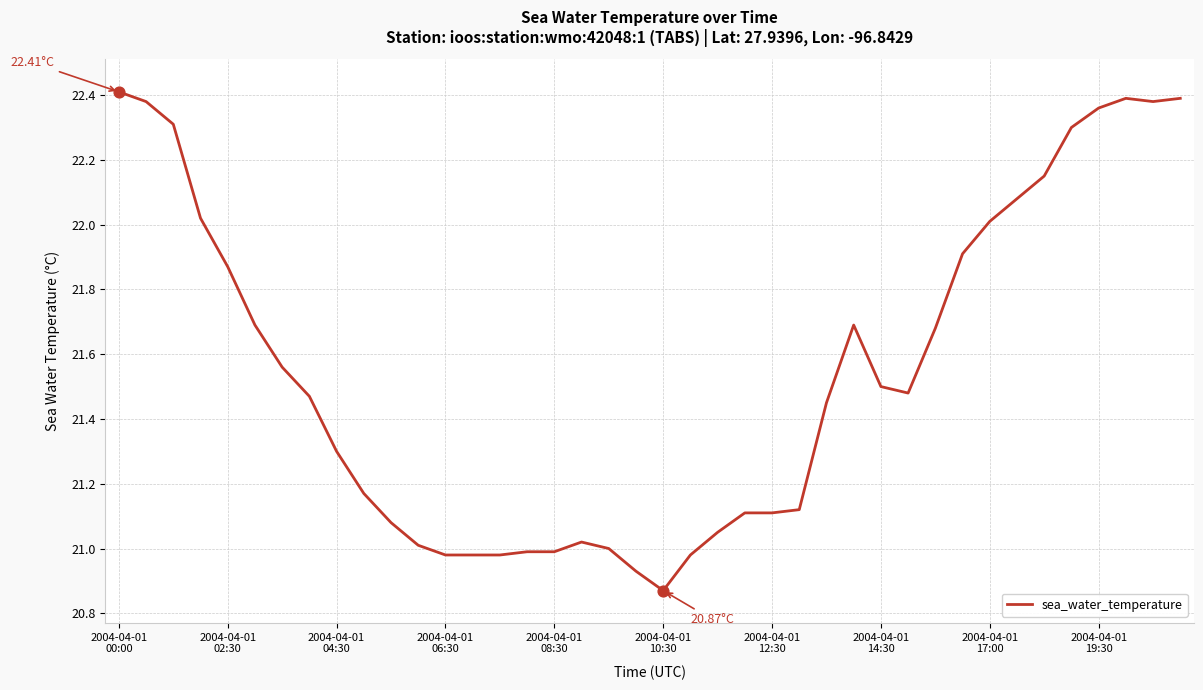

What is the difference between the maximum and minimum values?

1.5